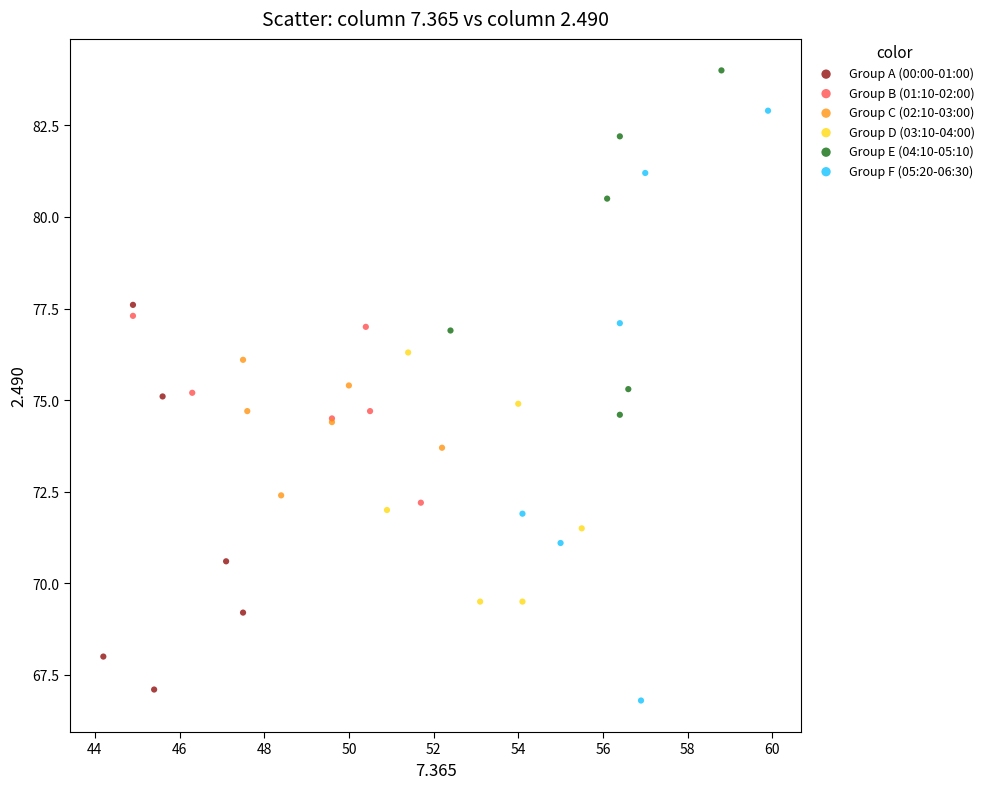

Which series reaches the maximum Y coordinate?

Group E (04:10-05:10)